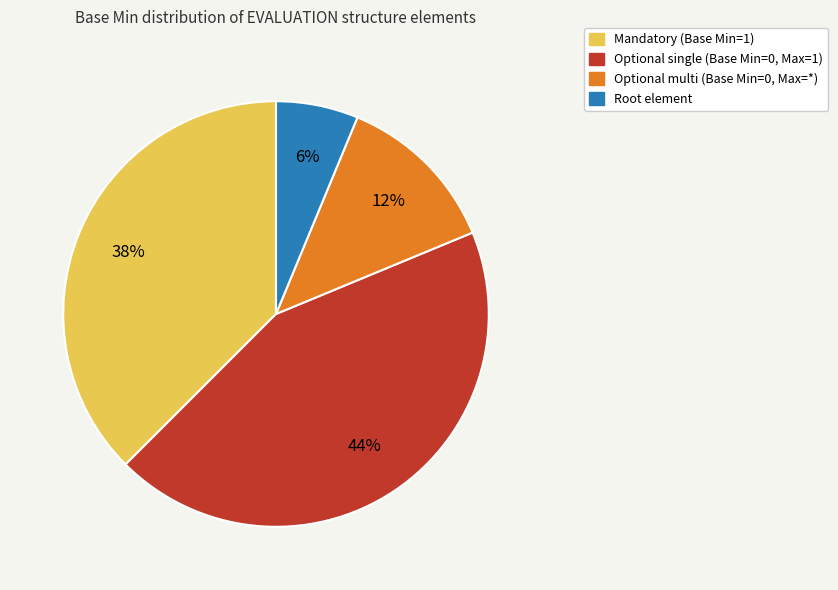

To the nearest percent, what is the average slice percentage?

25%